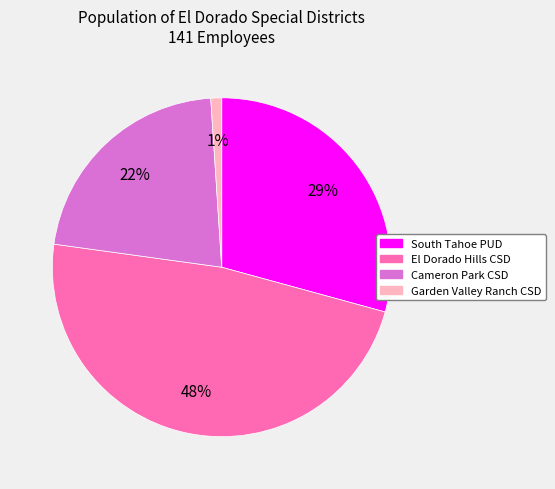

Is there any slice that represents more than half of the pie?

No